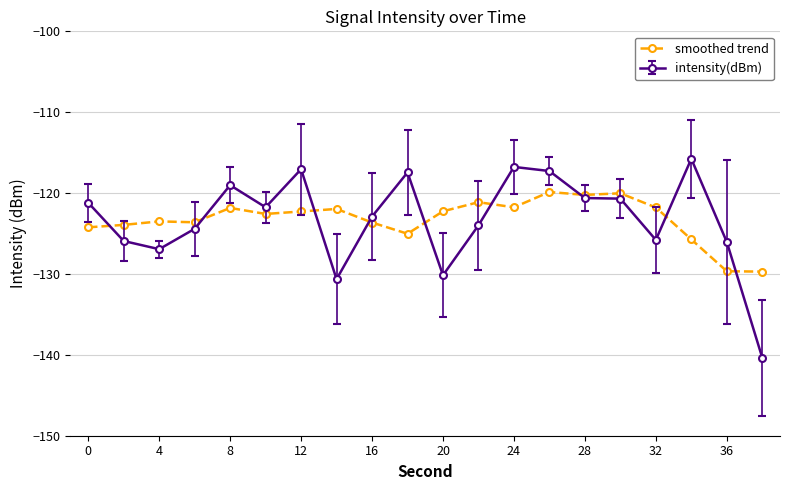

What is the maximum value shown in the chart?

-115.8